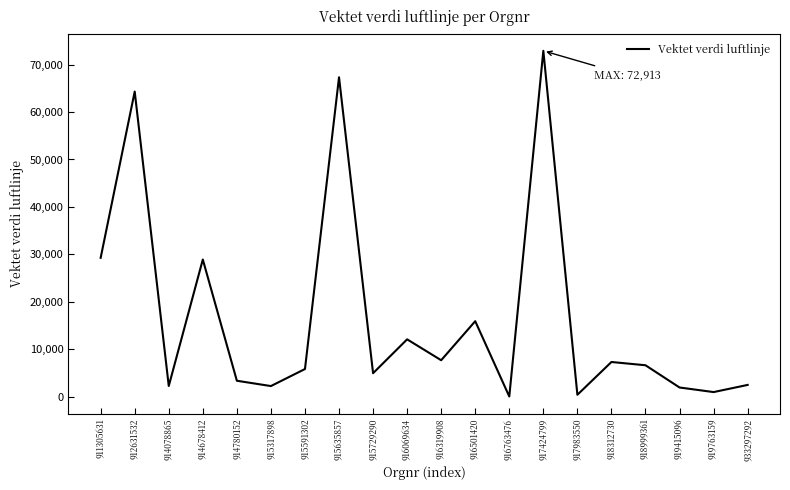

Read the value at 916319908.

7681.4